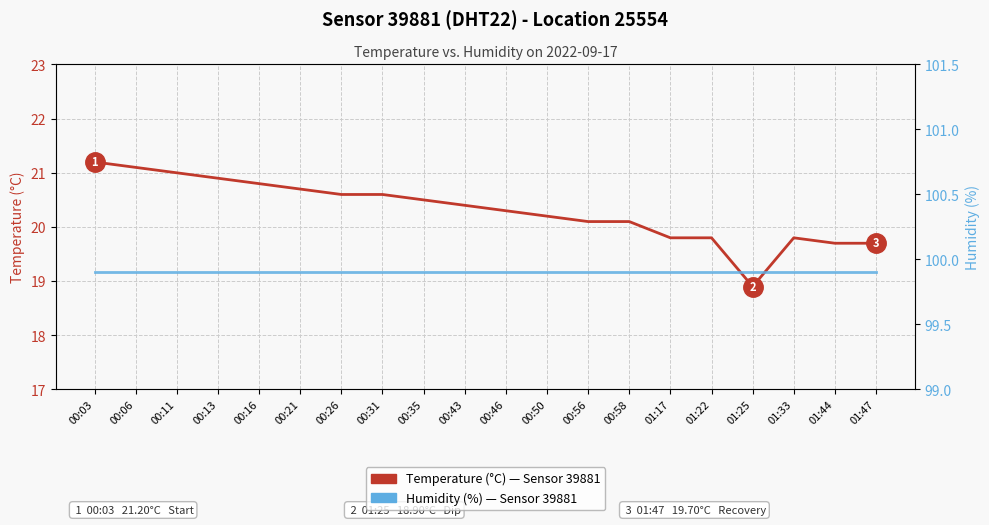

True or false: Temperature (°C) has more than 0 interior local peaks.

True